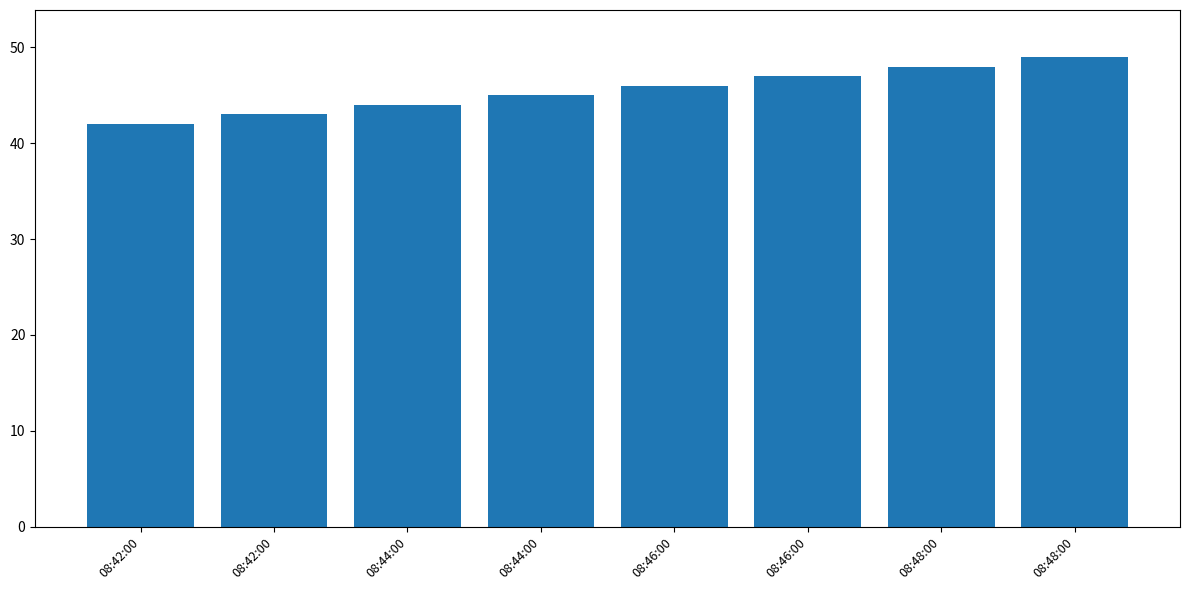

Are the bars horizontal?

No